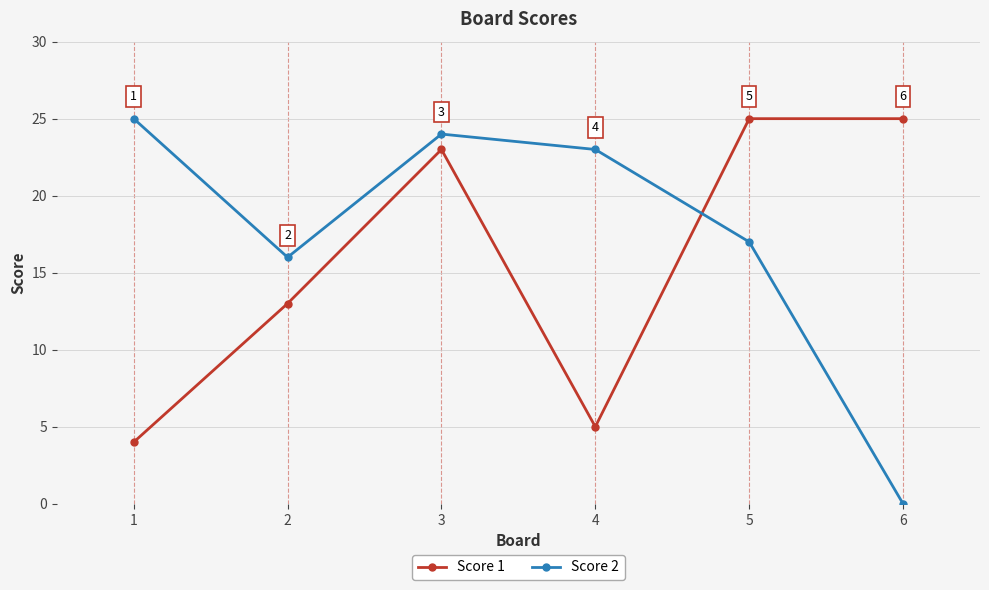

At how many categories does at least one series exceed 18?

5